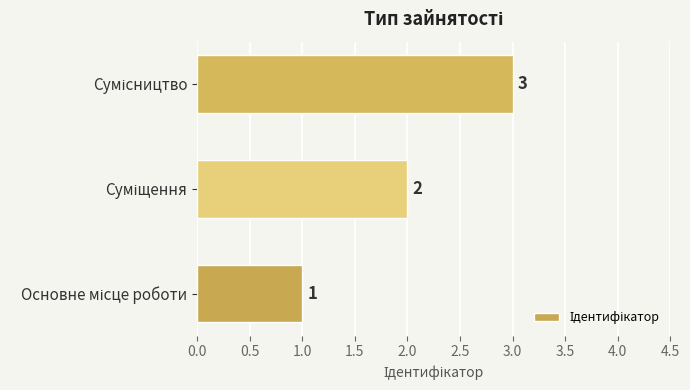

How many values are between 1 and 3?

3